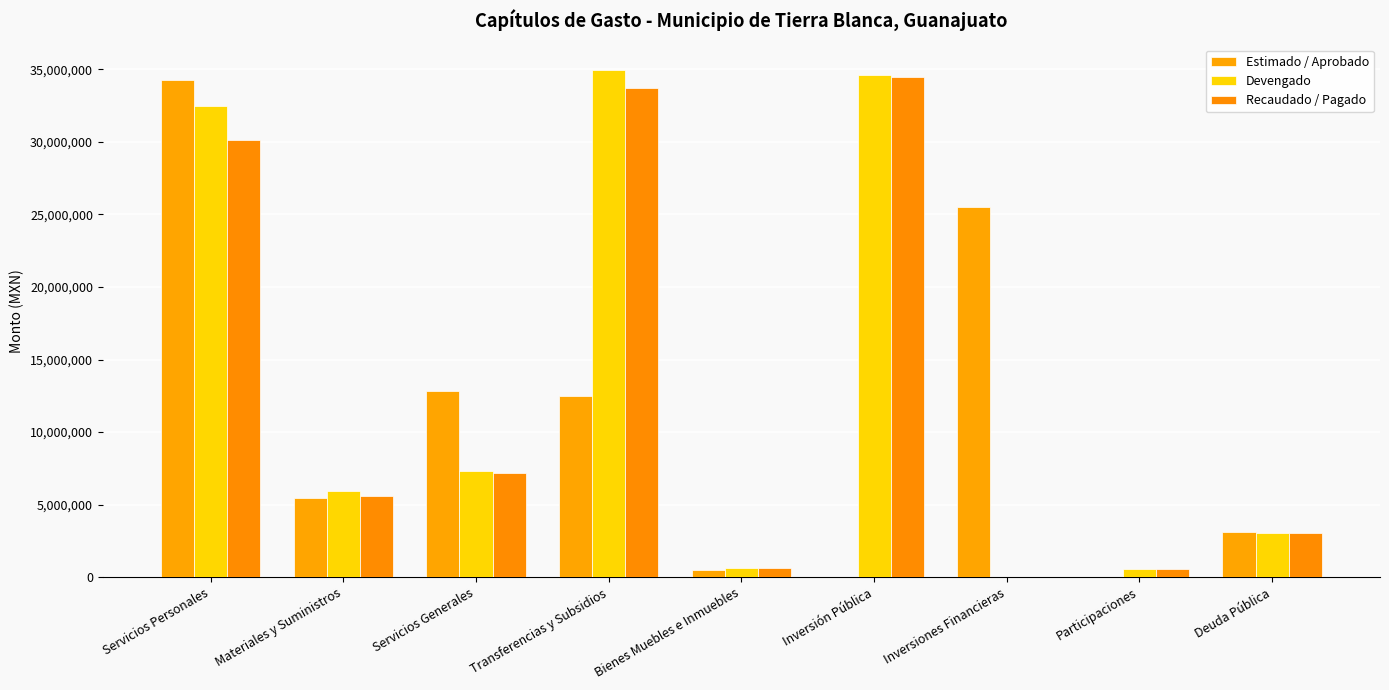

How many categories are shown in the chart?

9